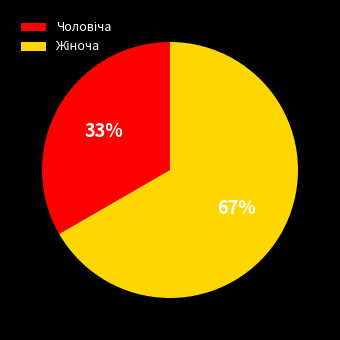

How many slices are in this pie chart?

2